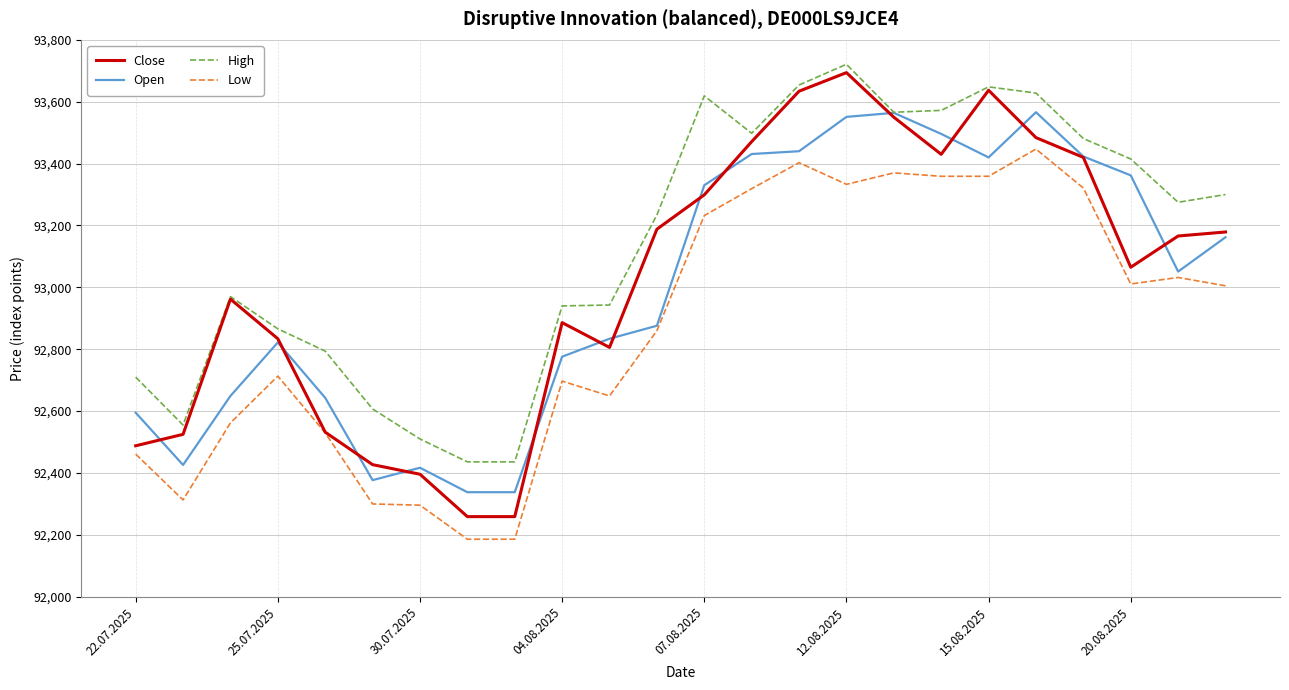

Which series has the largest total across all categories?

High